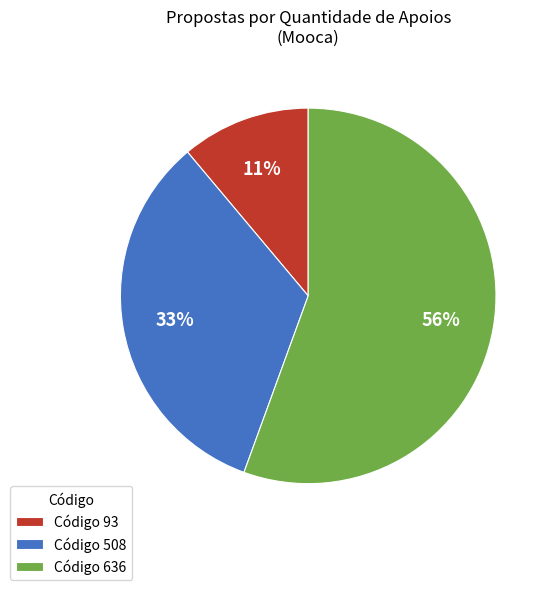

What is the largest slice in the pie chart?

Código 636